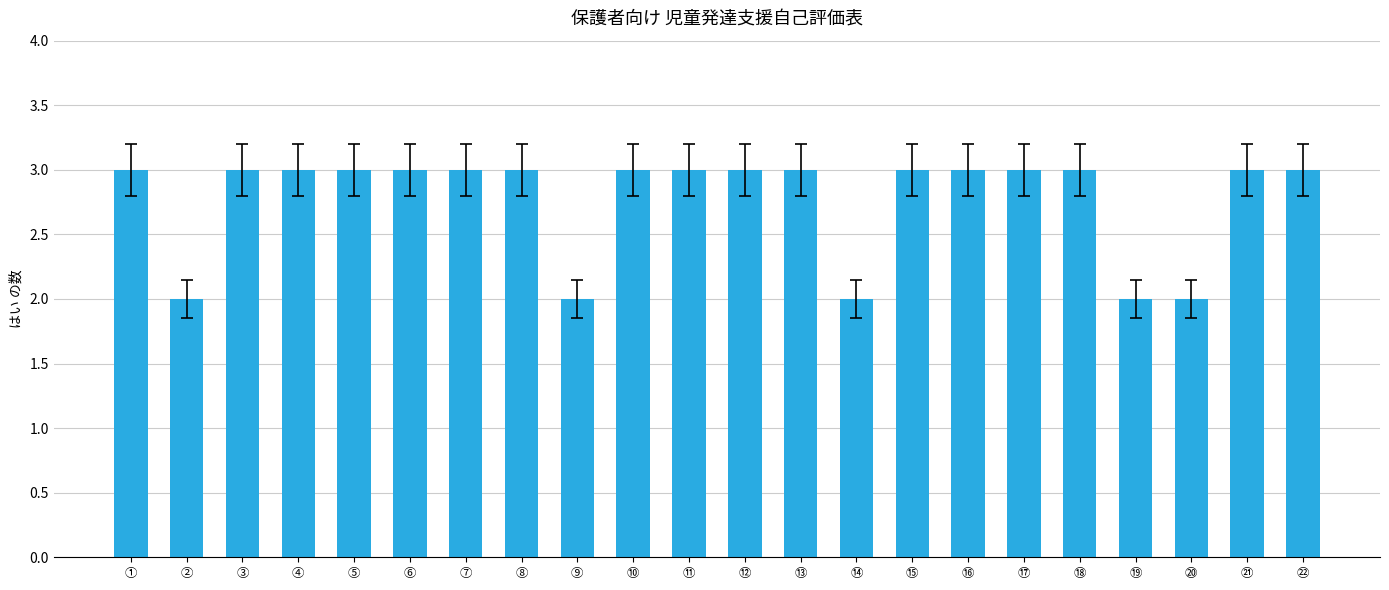

Approximately how many times larger is the value at ⑲ compared to ⑳?

1.0